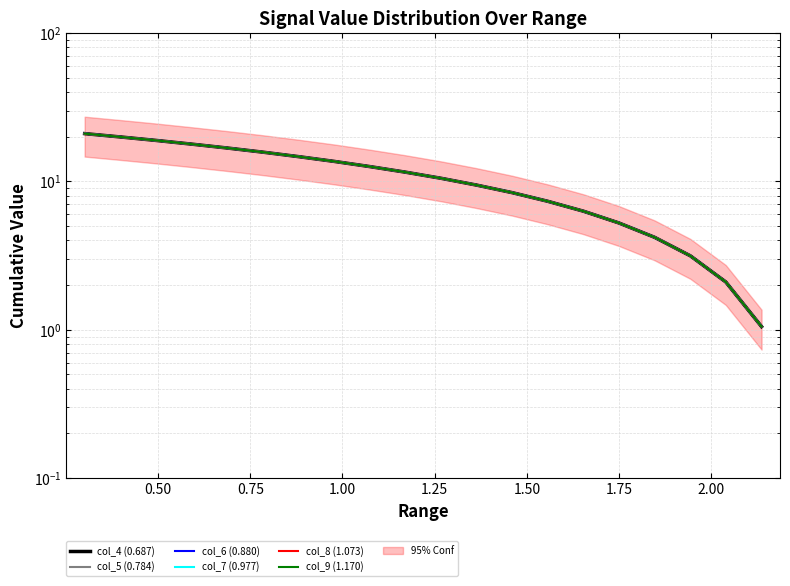

What is the average value of the col_6 (0.880) series?

11.0